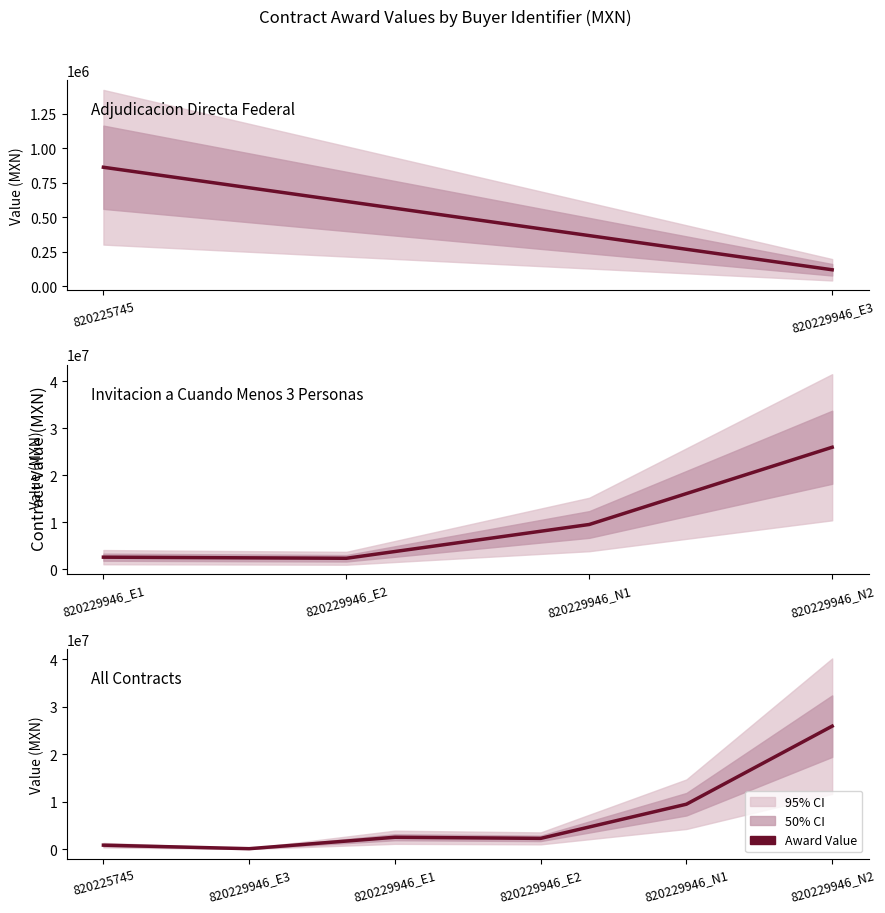

Reading left to right, what are all the values shown in this chart?

820225745=862066.1	820229946_E3=119324.1	820229946_E1=2525962.0	820229946_E2=2288969.2	820229946_N1=9480838.1	820229946_N2=25913829.4